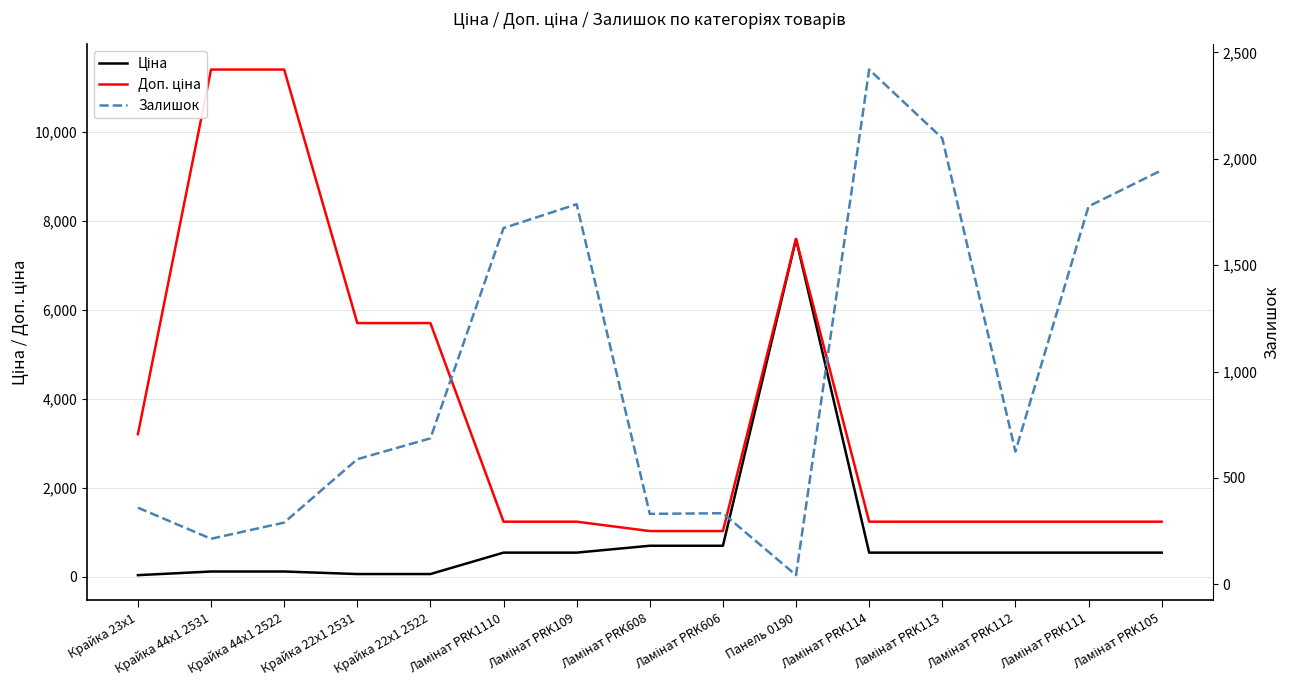

Rank the series at Крайка 22x1 2522 from highest to lowest value.

Доп. ціна, Залишок, Ціна